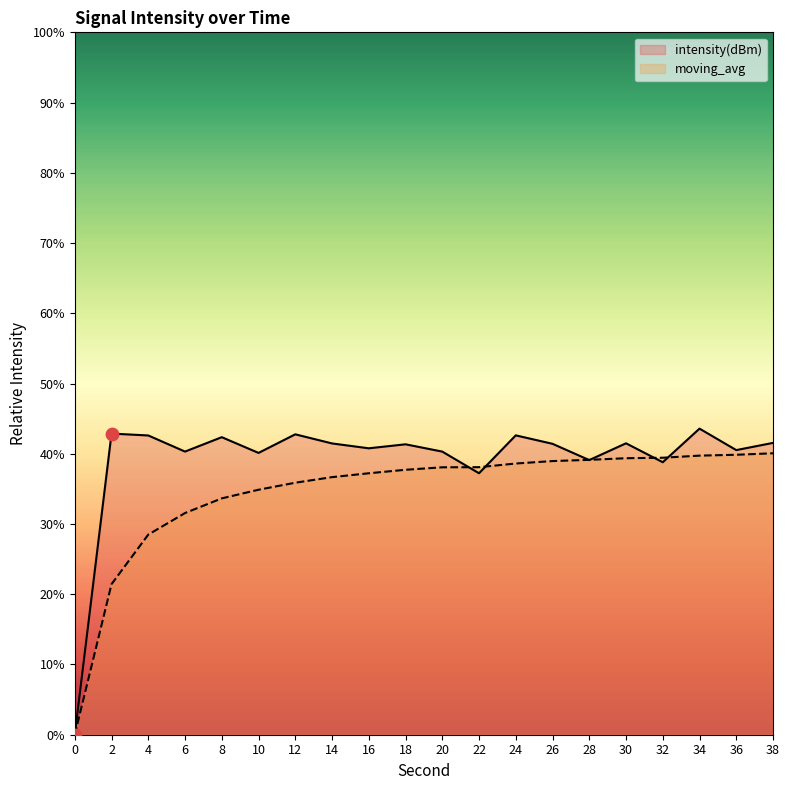

Which series contains the lowest Y value?

intensity(dBm)